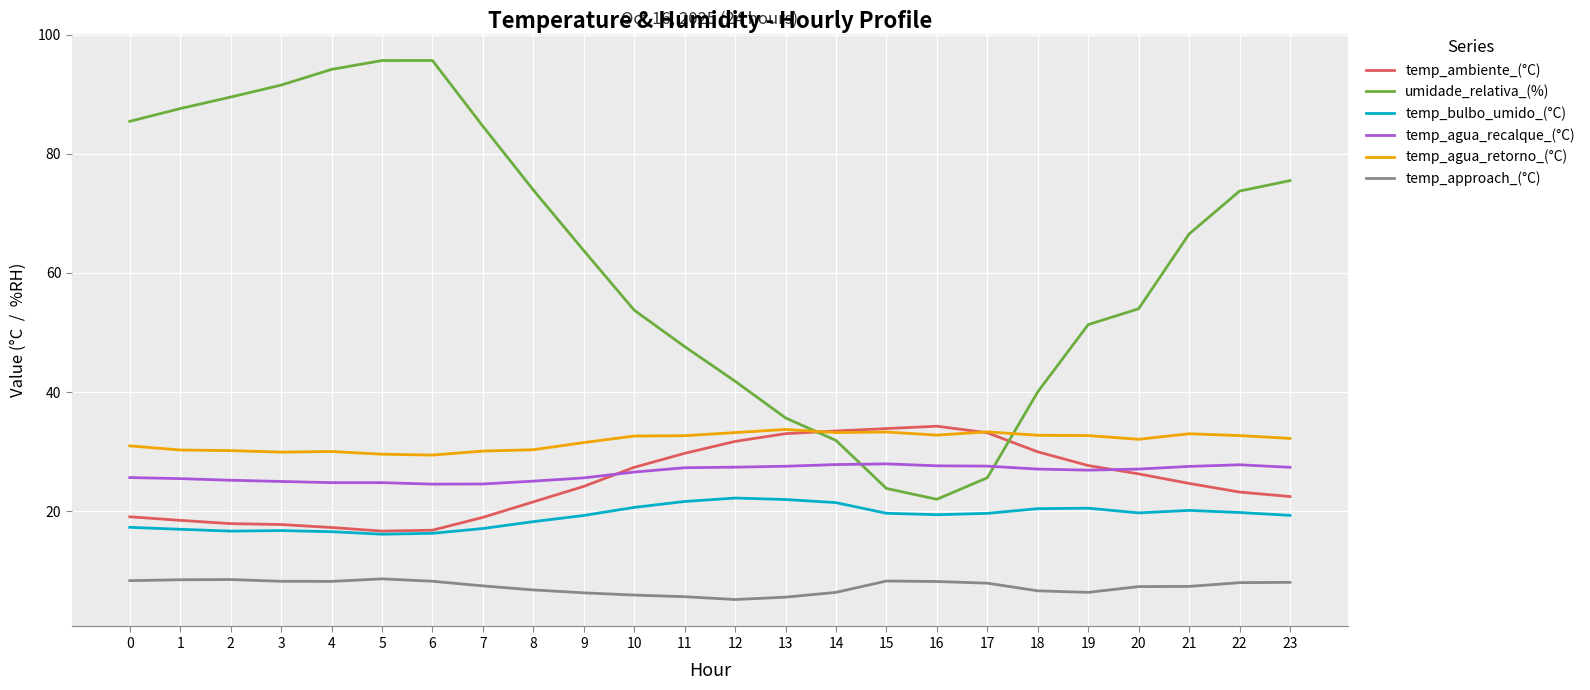

The value of temp_bulbo_umido_(°C) at 3 is 16.8. True or false?

True